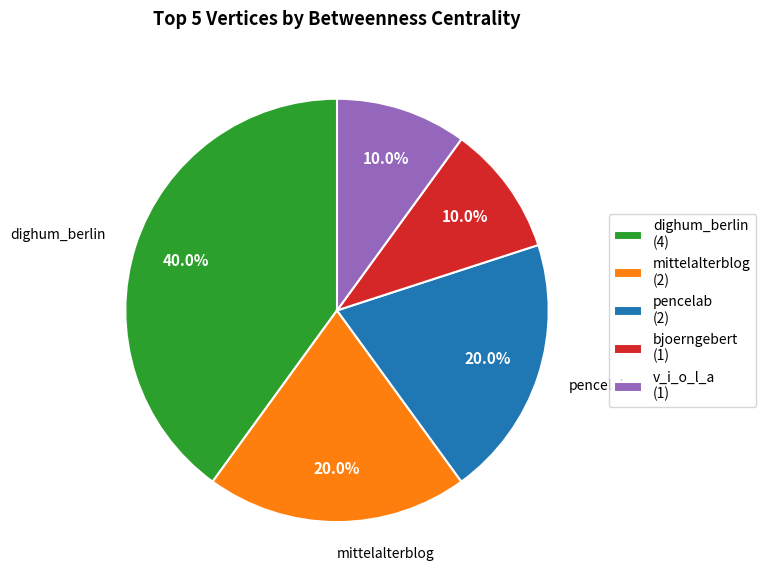

How many slices are in this pie chart?

5